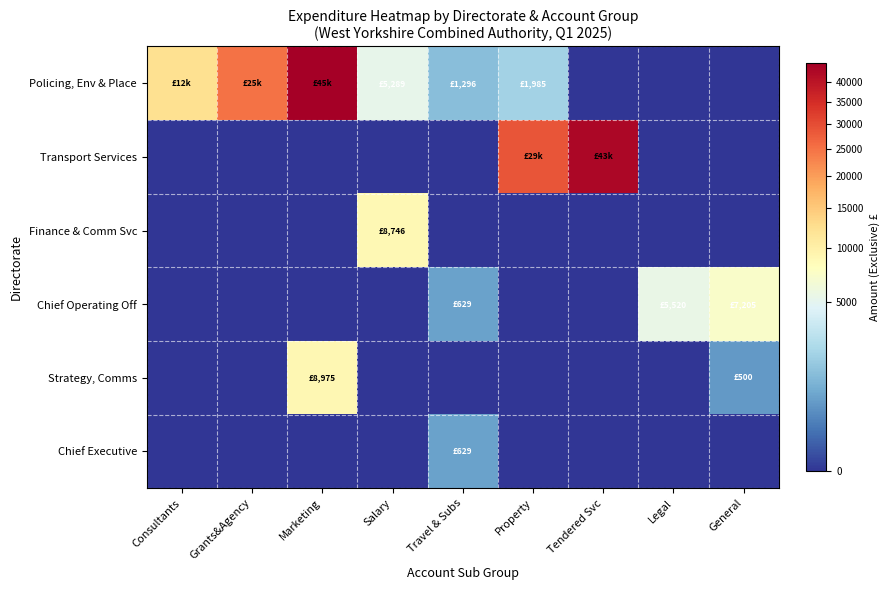

Which category has the lowest value across all series?

Tendered Svc